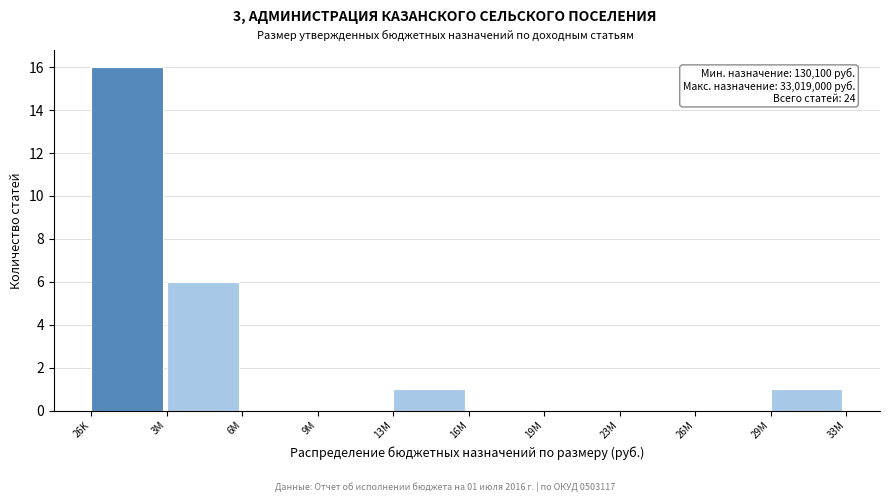

Reading left to right, transcribe all the data shown in this chart.

26K=16	3M=6	6M=0	9M=0	13M=1	16M=0	19M=0	23M=0	26M=0	29M=1